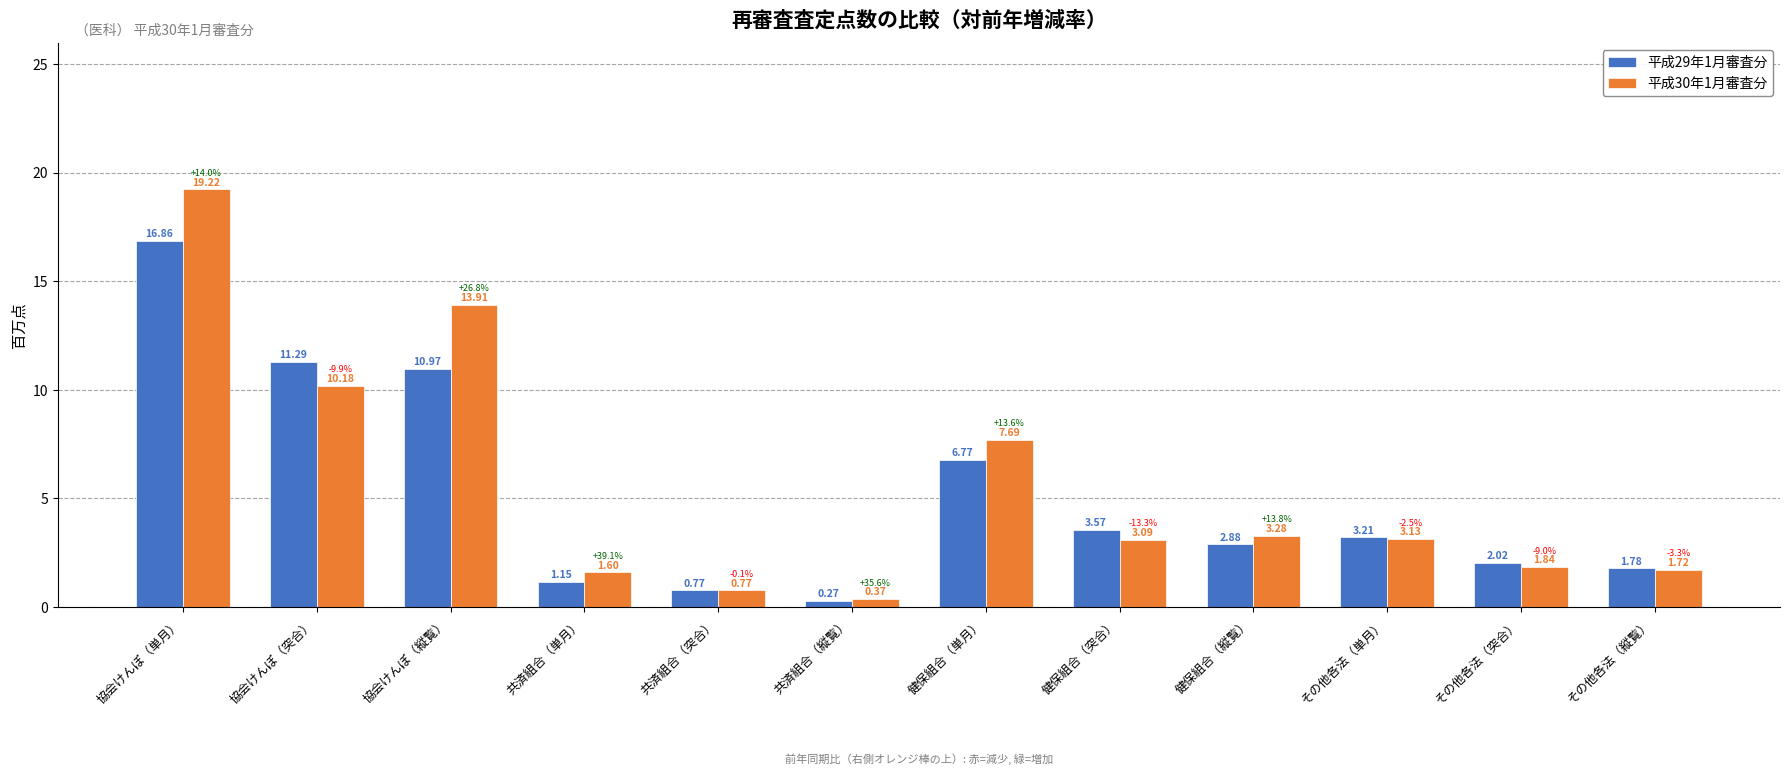

What is the sum of all 平成29年1月審査分 values?

61.5